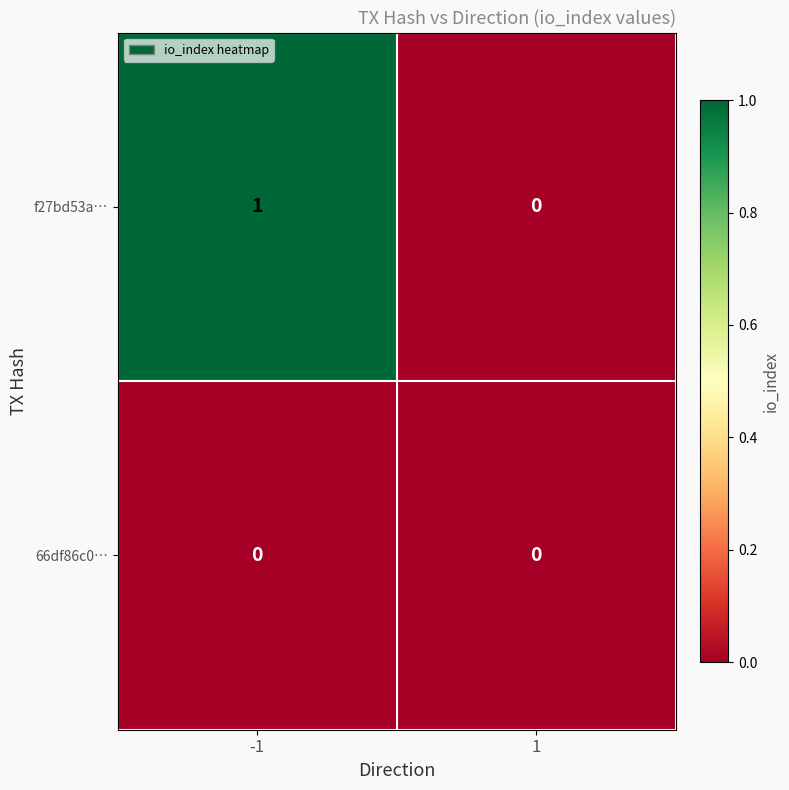

Count the number of data series in this chart.

2